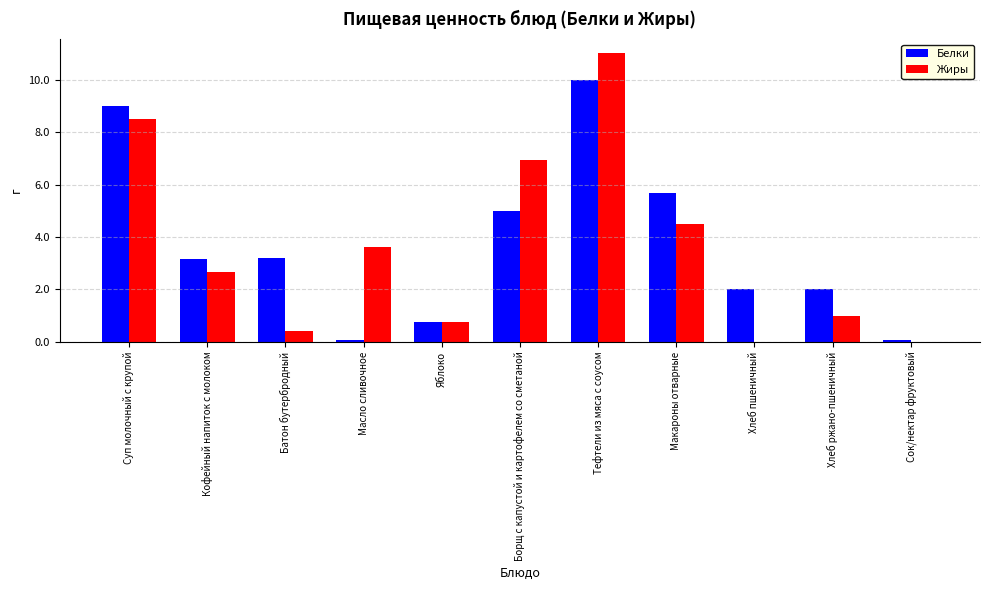

Is the value of Белки at Суп молочный с крупой greater than the value of Жиры at Тефтели из мяса с соусом?

No